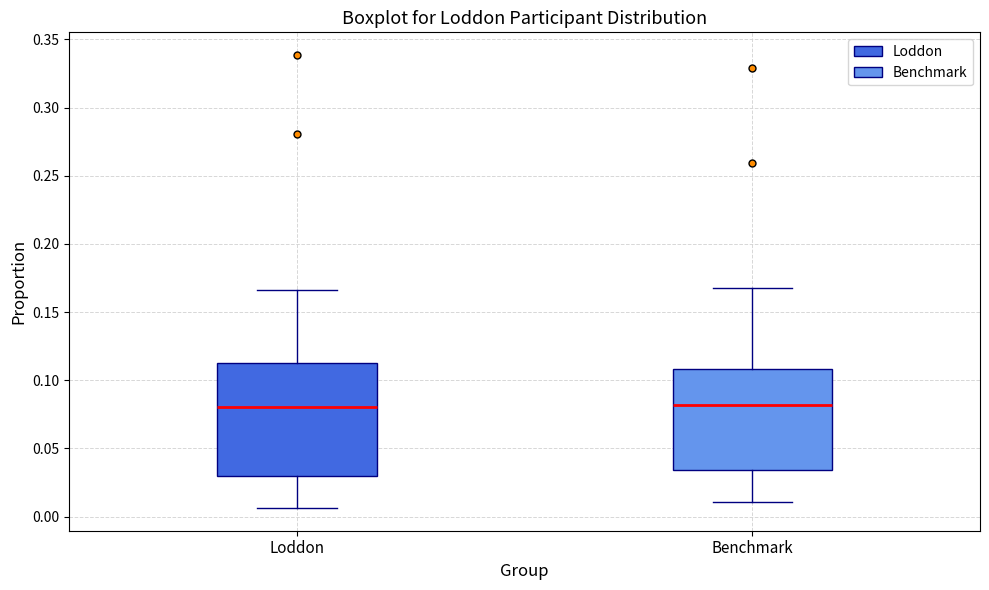

Where is the lower edge of the box for Loddon on the y-axis? The values are not printed on the chart, so give them approximately, as read against the axis.

0.030